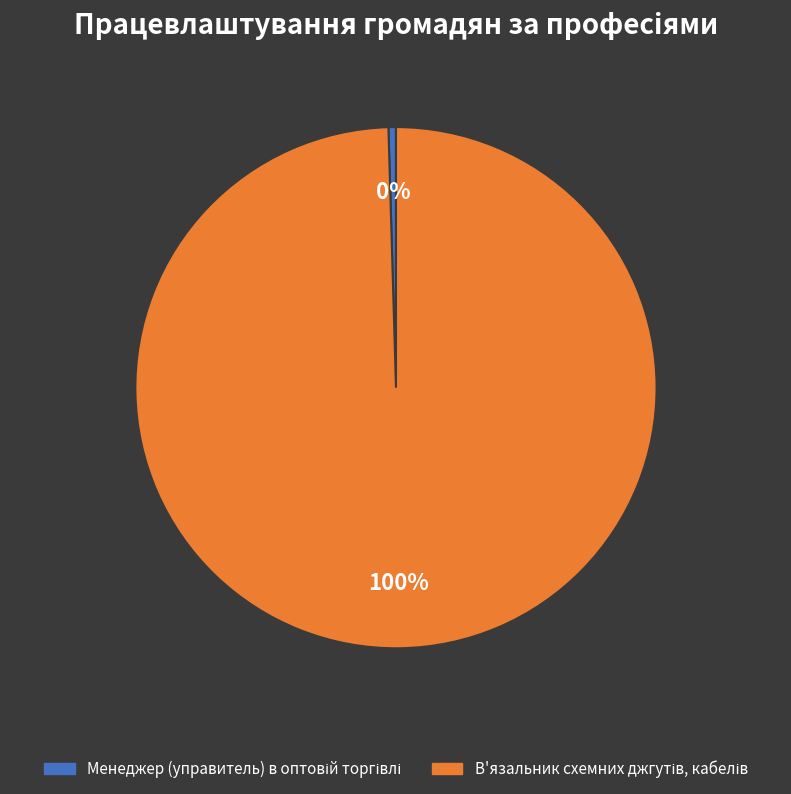

To the nearest percent, what is the average slice percentage?

50%